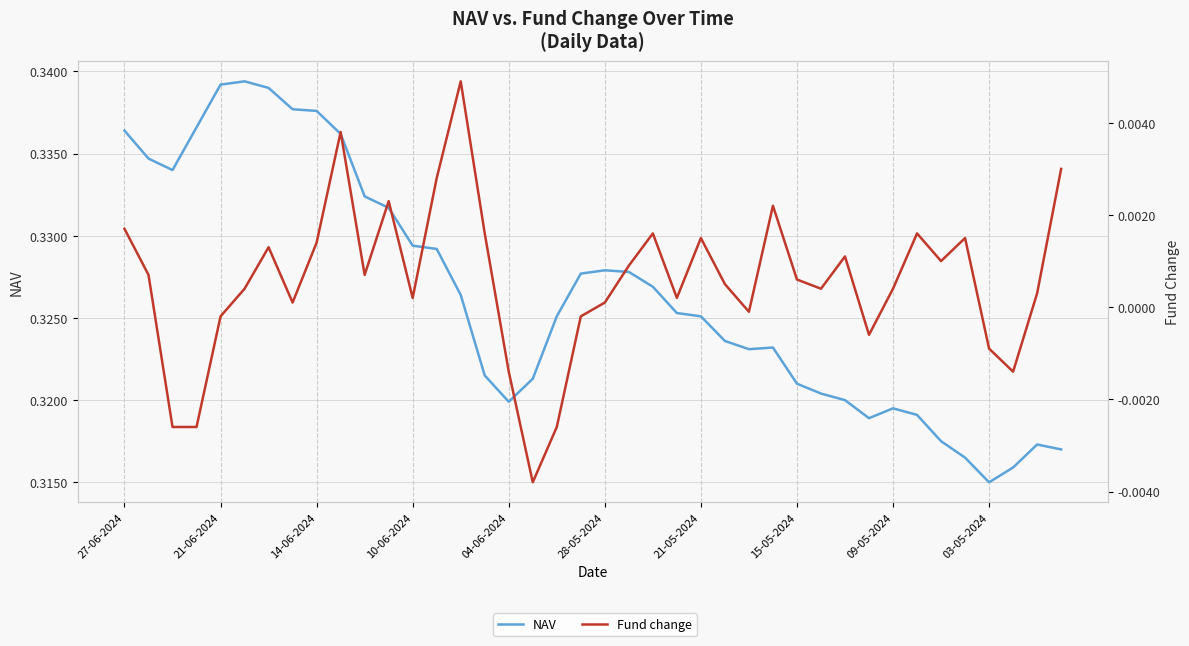

Does the chart have visible grid lines?

Yes